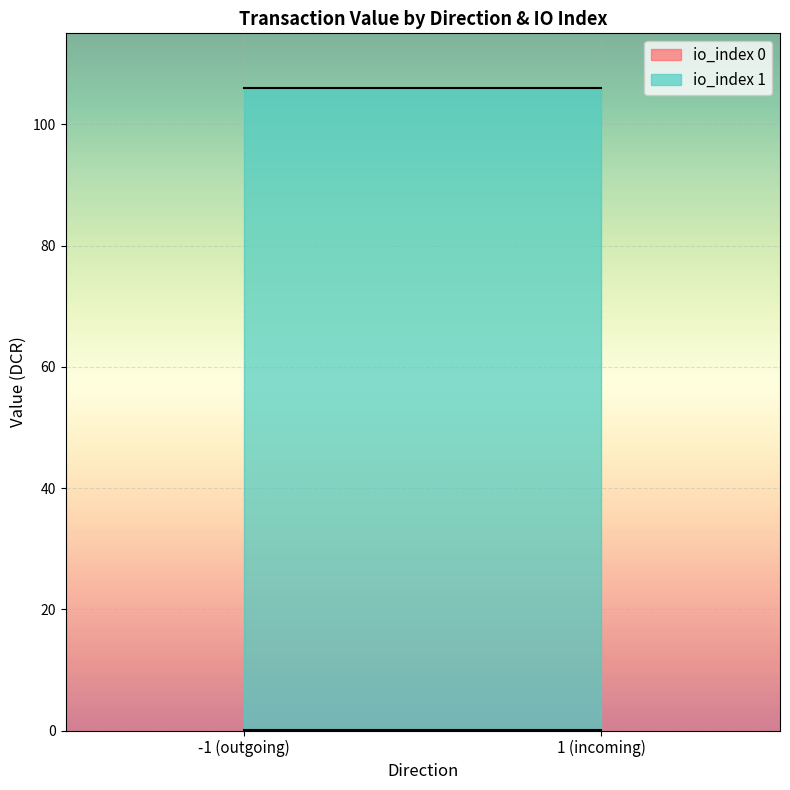

Is it true that value equals 0.3 at 1?

False